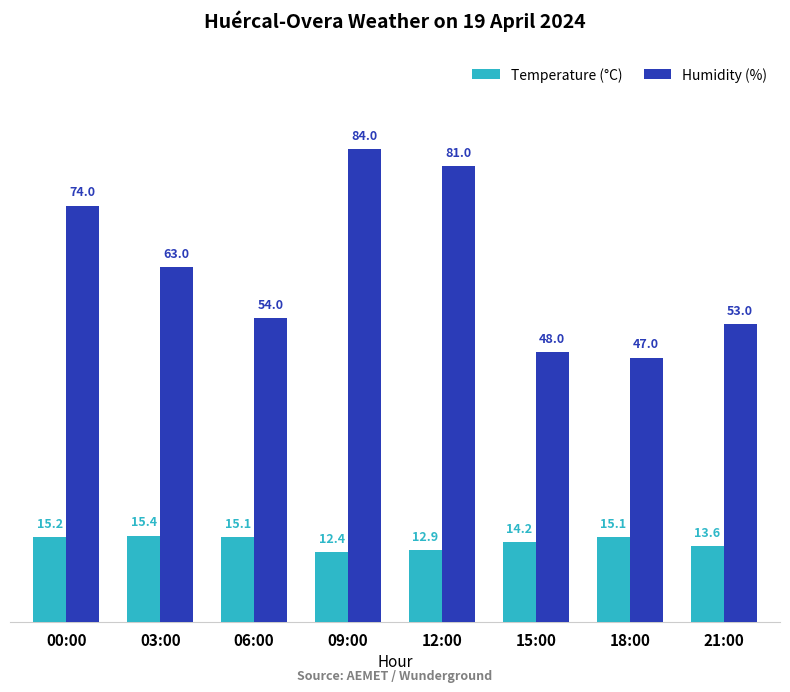

True or false: Humidity (%) has a value of 63.0 at 03:00.

True